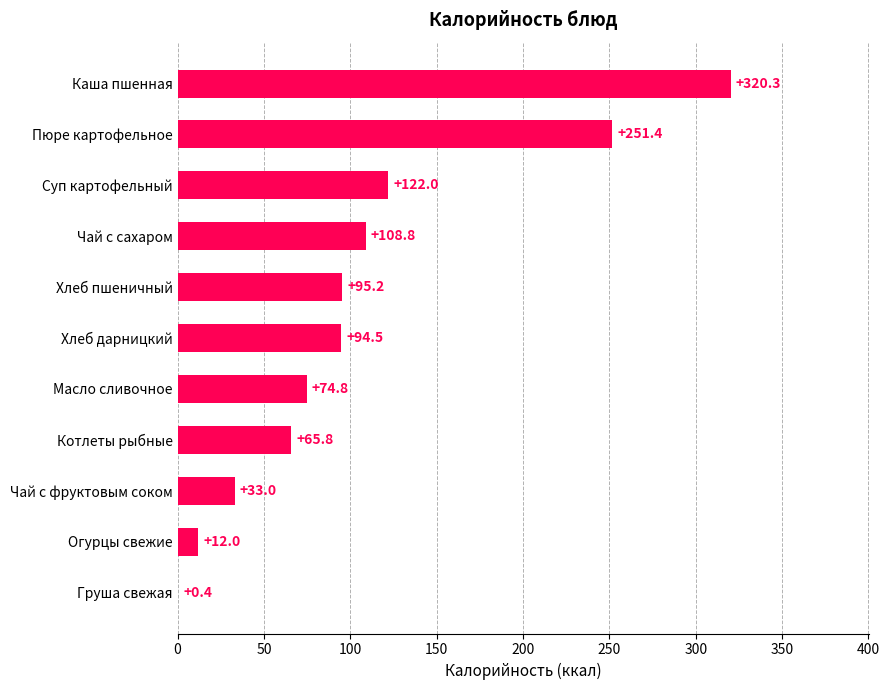

What is the sum of the values at Пюре картофельное and Хлеб пшеничный?

346.6